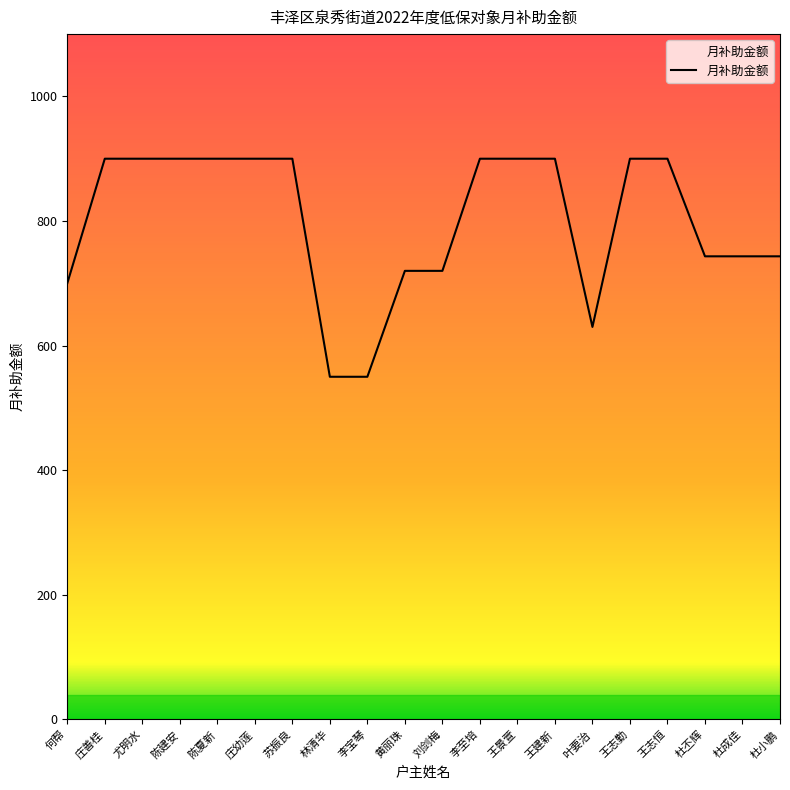

What is the maximum value shown in the chart?

900.0